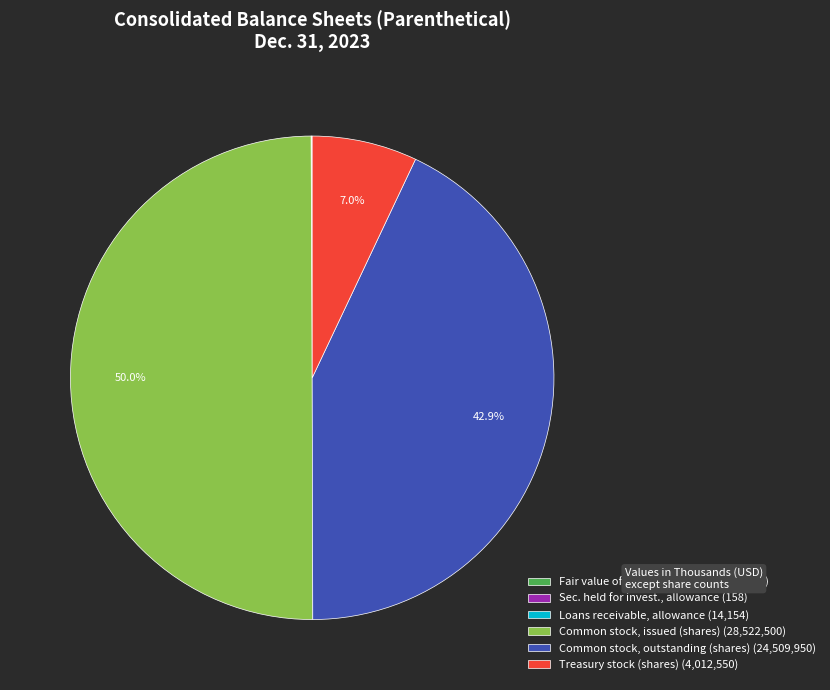

Which category has the biggest portion of the pie?

Common stock, issued (shares) (28,522,500)